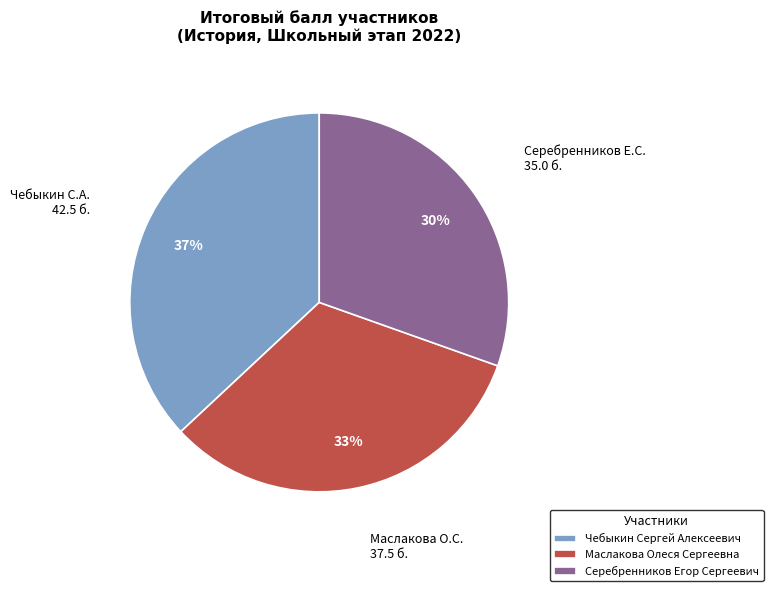

How many slices are in this pie chart?

3